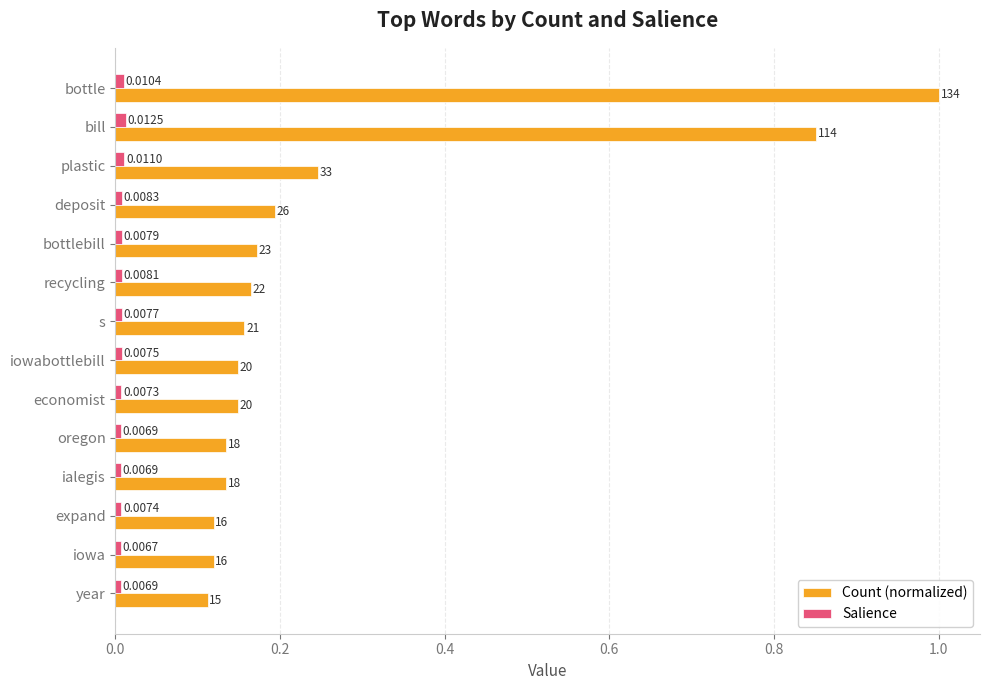

Which series has the widest spread of values?

Count (normalized)